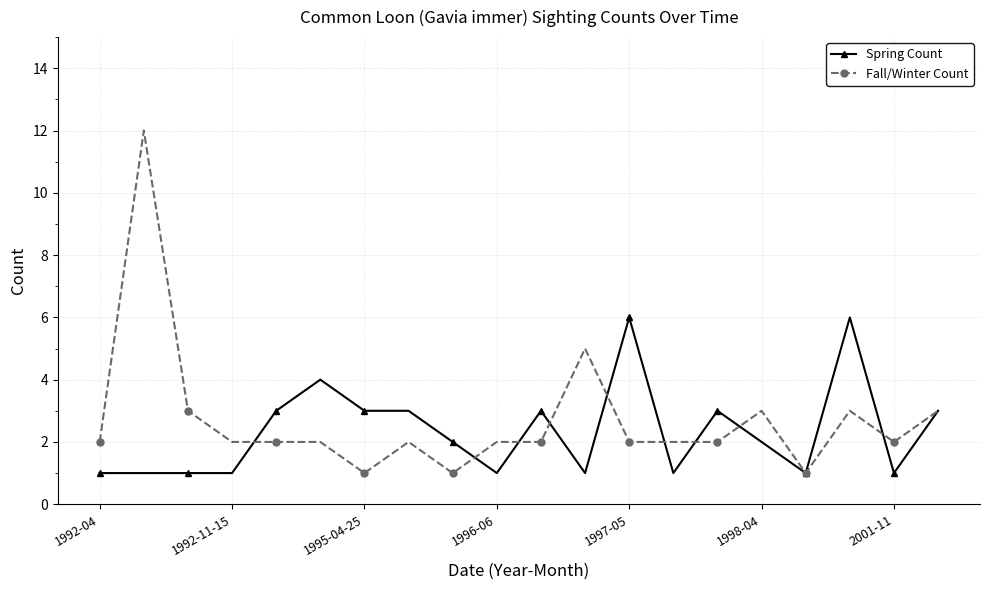

Which series has the widest spread of values?

Fall/Winter Count